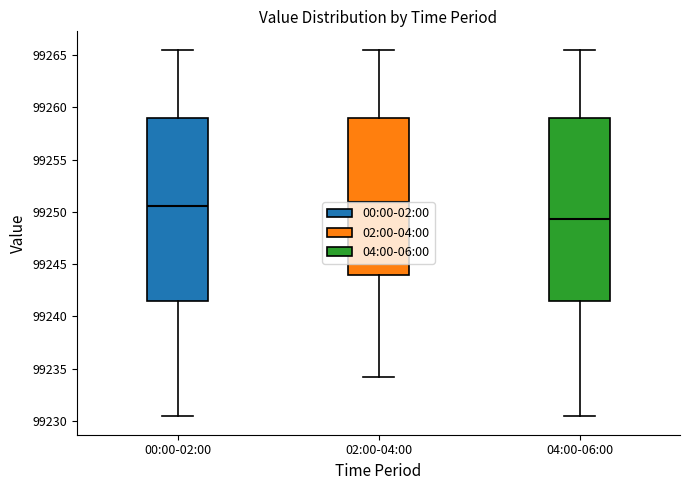

Reading left to right, read every box against the y-axis: the position of its median line, the range the box covers, and the ends of its whiskers. The values are not printed on the chart, so give them approximately, as read against the axis.

00:00-02:00: median 99250.5, box 99241.5 to 99259.0, whiskers 99230.5 to 99265.5
02:00-04:00: median 99251.0, box 99244.0 to 99259.0, whiskers 99234.0 to 99265.5
04:00-06:00: median 99249.5, box 99241.5 to 99259.0, whiskers 99230.5 to 99265.5